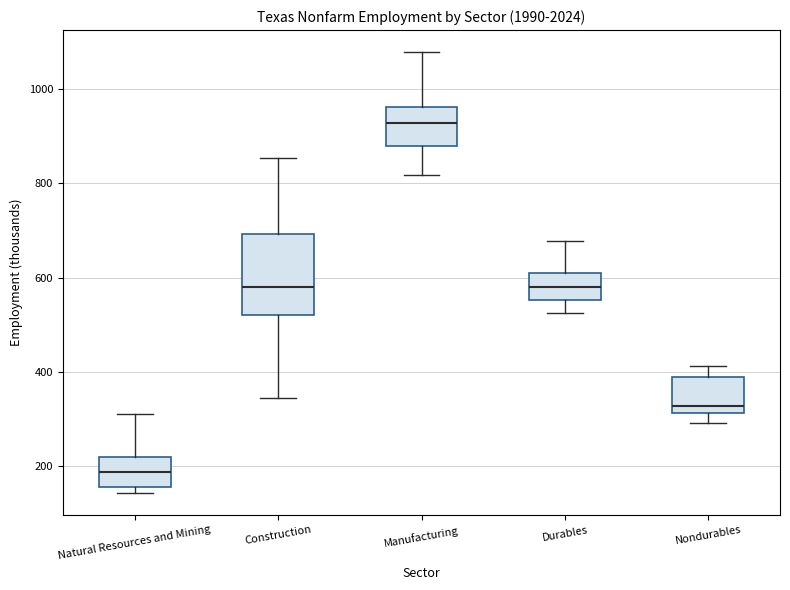

Which box has the lowest median line?

Natural Resources and Mining